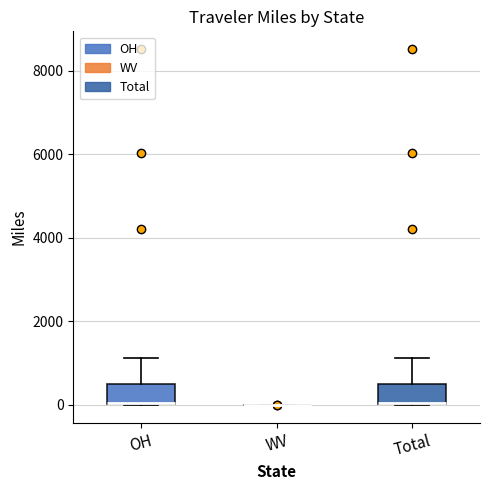

Reading left to right, read every box against the y-axis: the position of its median line, the range the box covers, and the ends of its whiskers. The values are not printed on the chart, so give them approximately, as read against the axis.

OH: median 0 (drawn on the box's lower edge), box 0 to 400, whiskers 0 to 1200
WV: box collapsed to a line at 0, whiskers 0 to 0
Total: median 0 (drawn on the box's lower edge), box 0 to 400, whiskers 0 to 1200